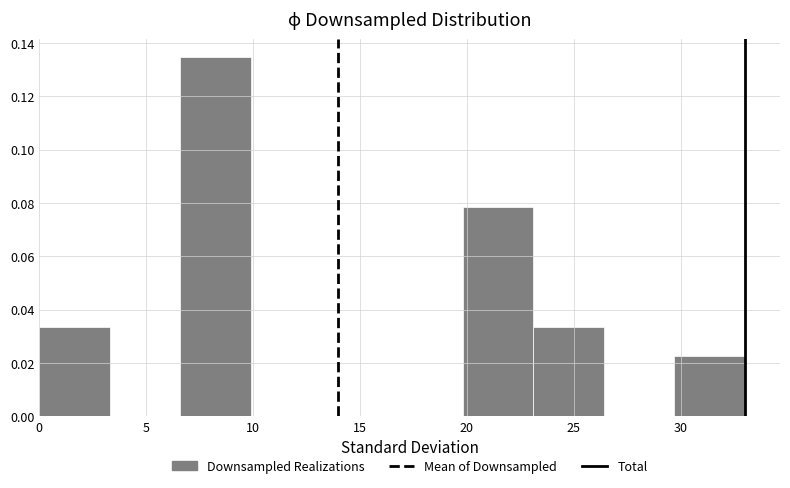

Reading left to right, transcribe this chart: for each bar, give the range it covers on the x-axis and its height. Neither the bar edges nor the heights are printed on the chart, so give them approximately, as read against the axes.

0.0 to 3.3: 0.034
3.3 to 6.6: 0
6.6 to 9.9: 0.134
9.9 to 13.2: 0
13.2 to 16.5: 0
16.5 to 19.8: 0
19.8 to 23.1: 0.078
23.1 to 26.4: 0.034
26.4 to 29.7: 0
29.7 to 33.0: 0.022